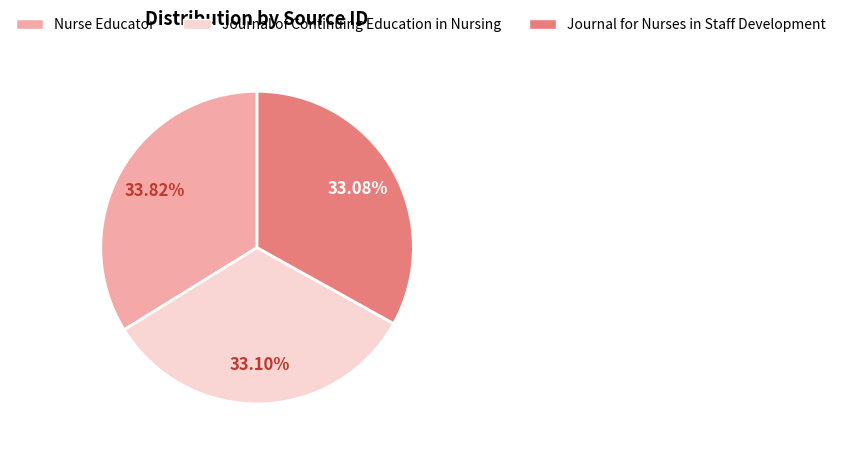

To the nearest percent, what is the combined percentage of Nurse Educator and Journal of Continuing Education in Nursing?

67%